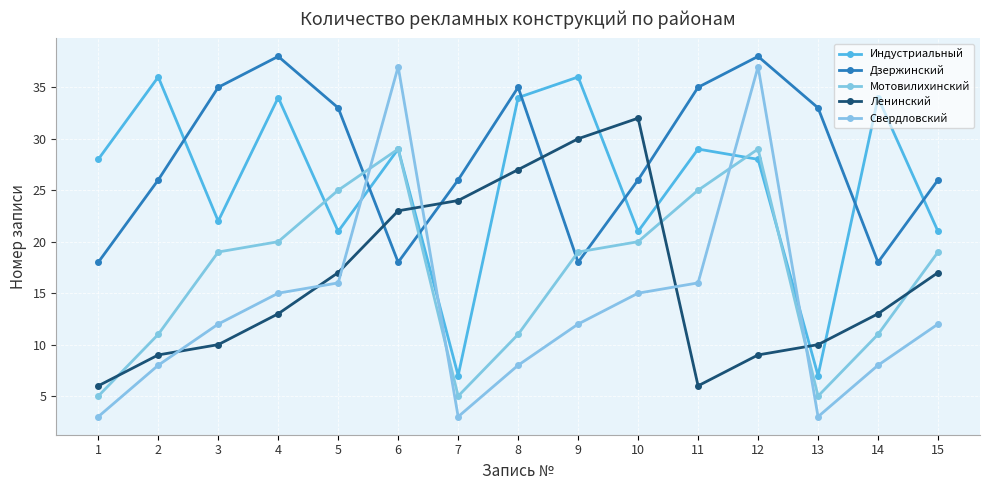

True or false: Индустриальный and Дзержинский cross at least once.

True